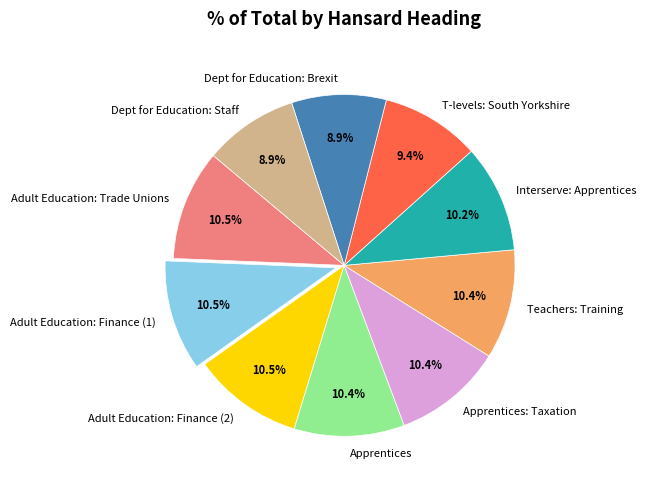

Do Apprentices and T-levels: South Yorkshire together represent more than half of the pie?

No